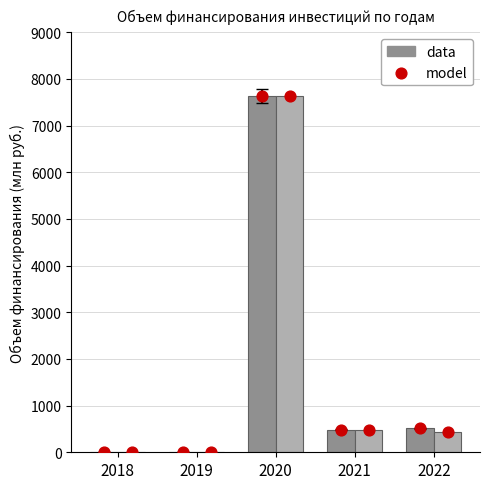

At which category is the sum across all series the highest?

2020